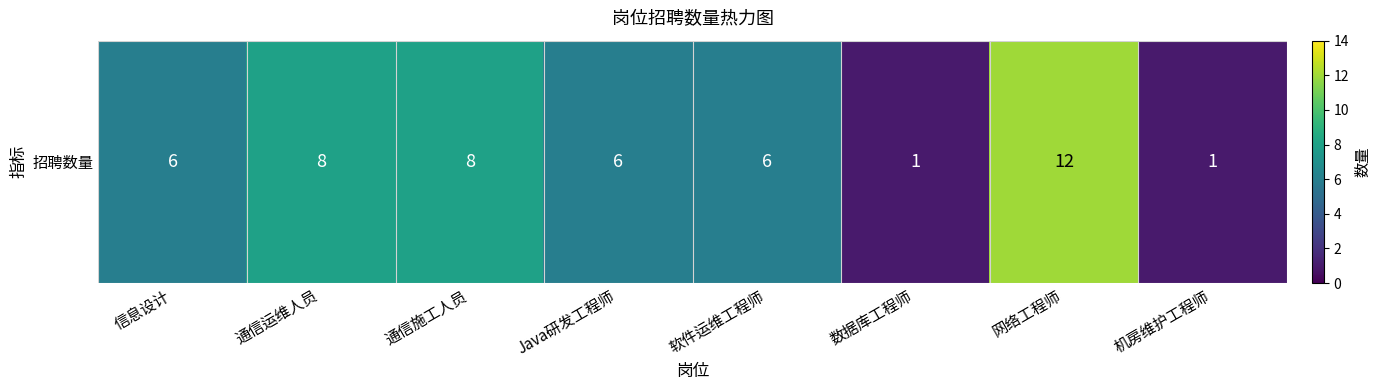

List the labels in order of value, smallest first.

数据库工程师, 机房维护工程师, 信息设计, Java研发工程师, 软件运维工程师, 通信运维人员, 通信施工人员, 网络工程师